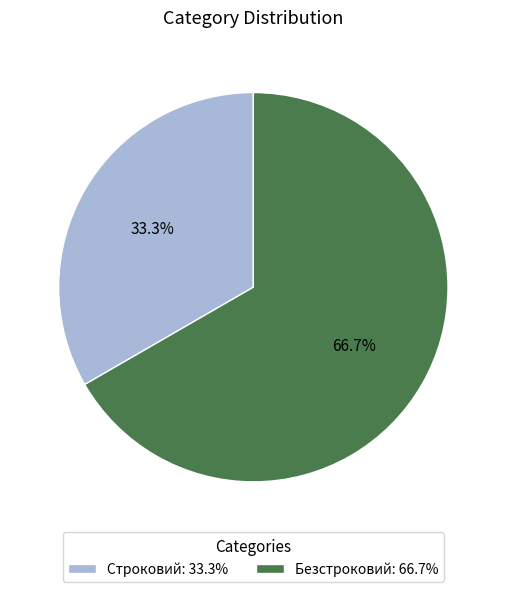

To the nearest percent, what portion does Безстроковий represent?

67%